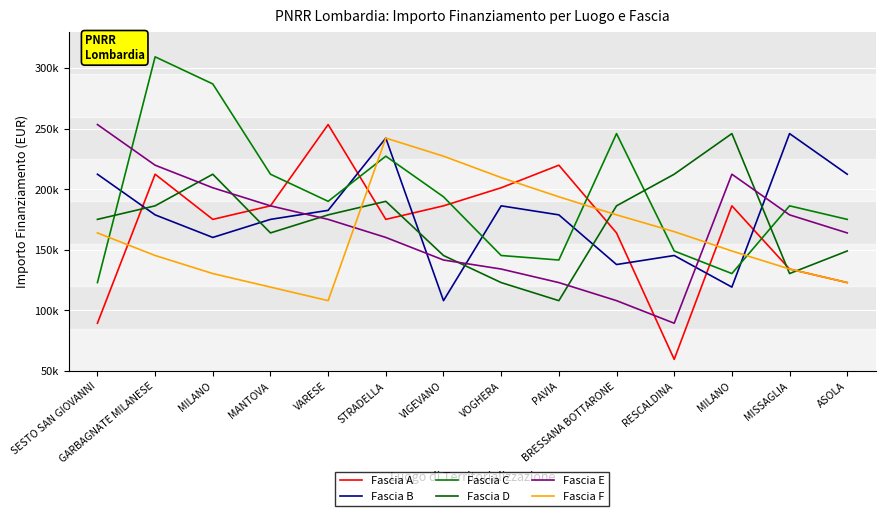

Reading left to right, what are all the values shown in this chart?

Fascia A: 89419.6	212371.5	175113.3	186290.8	253355.4	175113.3	186290.8	201194.0	219823.1	163935.9	59613.0	186290.8	134129.4	122951.9
Fascia B: 212371.5	178839.1	160210.1	175113.3	182565.0	242178.0	108048.6	186290.8	178839.1	137855.2	145306.8	119226.1	245903.8	212371.5
Fascia C: 122951.9	309242.7	286887.8	212371.5	190016.6	227274.7	193742.4	145306.8	141581.0	245903.8	149032.6	130403.5	186290.8	175113.3
Fascia D: 175113.3	186290.8	212371.5	163935.9	178839.1	190016.6	145306.8	122951.9	108048.6	186290.8	212371.5	245903.8	130403.5	149032.6
Fascia E: 253355.4	219823.1	201194.0	186290.8	175113.3	160210.1	141581.0	134129.4	122951.9	108048.6	89419.6	212371.5	178839.1	163935.9
Fascia F: 163935.9	145306.8	130403.5	119226.1	108048.6	242178.0	227274.7	209600.0	193742.4	178839.1	165000.0	149032.6	134129.4	122951.9